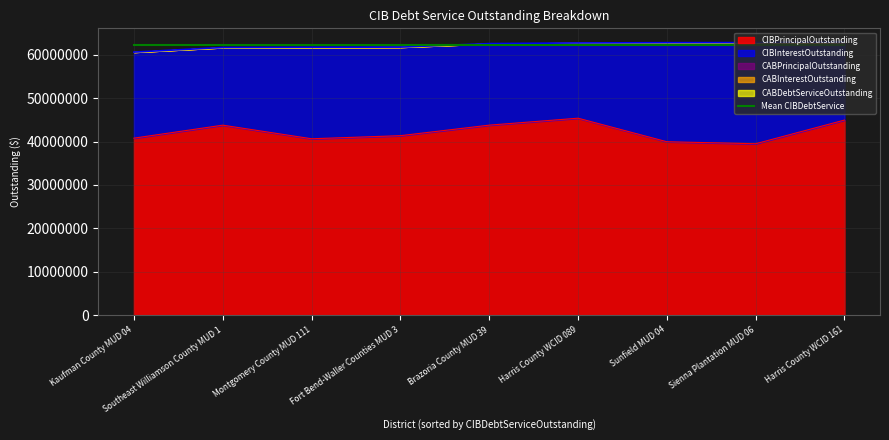

The CIBPrincipalOutstanding series shows 67243787.5 at Brazoria County MUD 39. True or false?

False